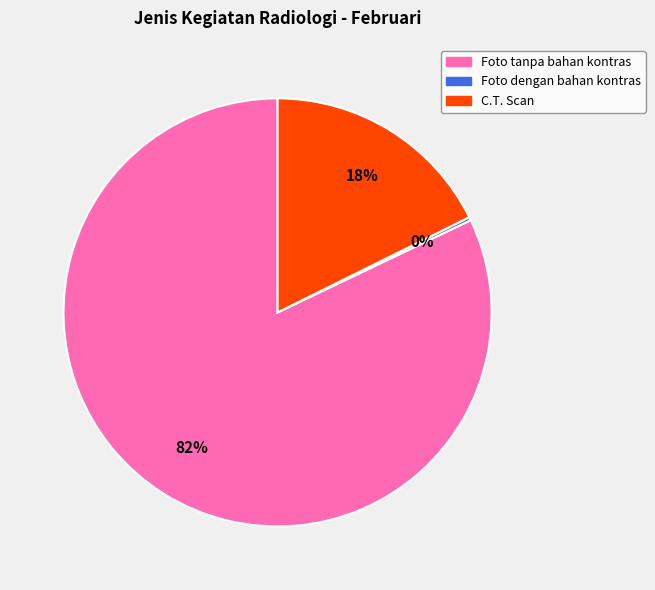

Which slice represents more than half of the pie?

Foto tanpa bahan kontras